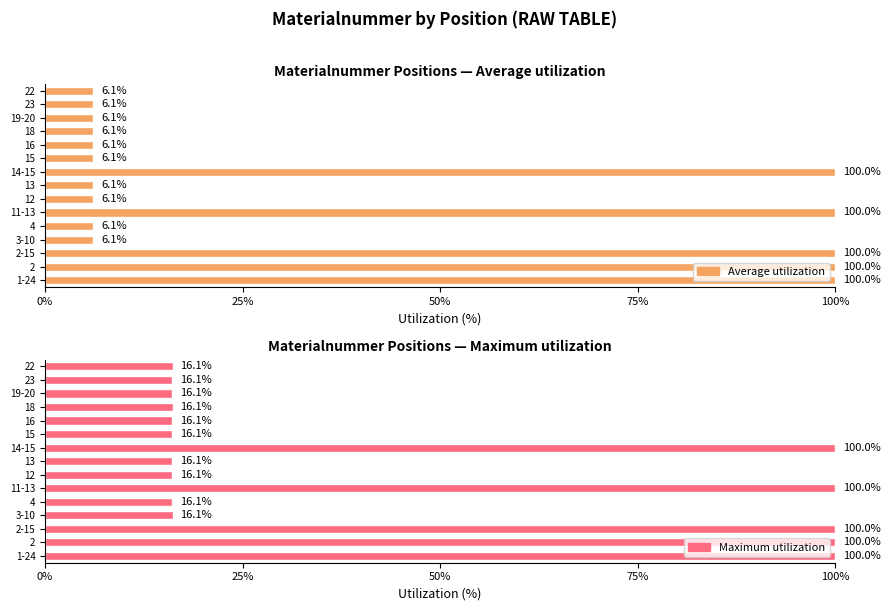

Is it true that Average utilization equals 1.7 at 12?

False